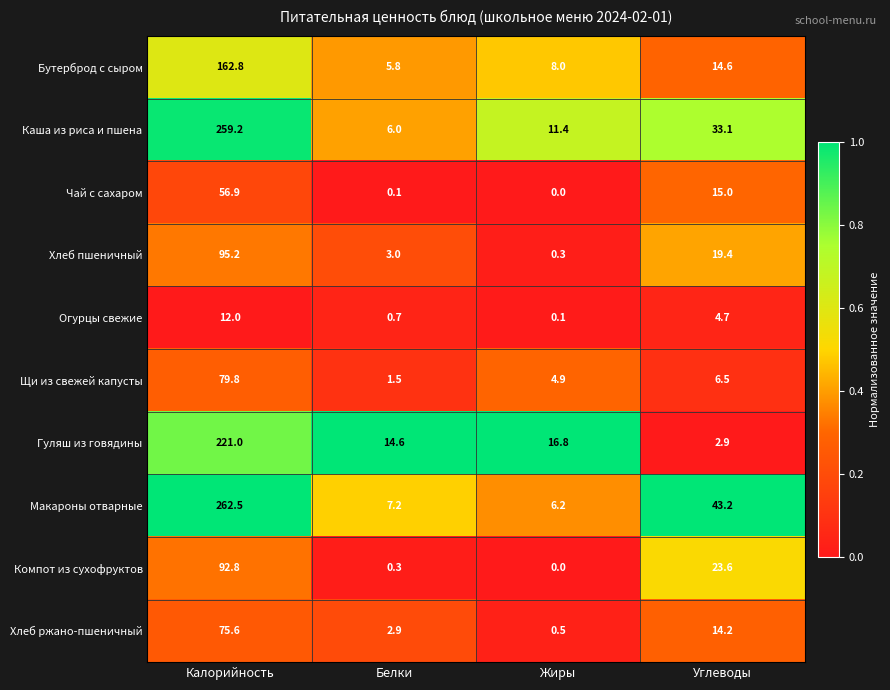

Which series has the largest total across all categories?

Макароны отварные